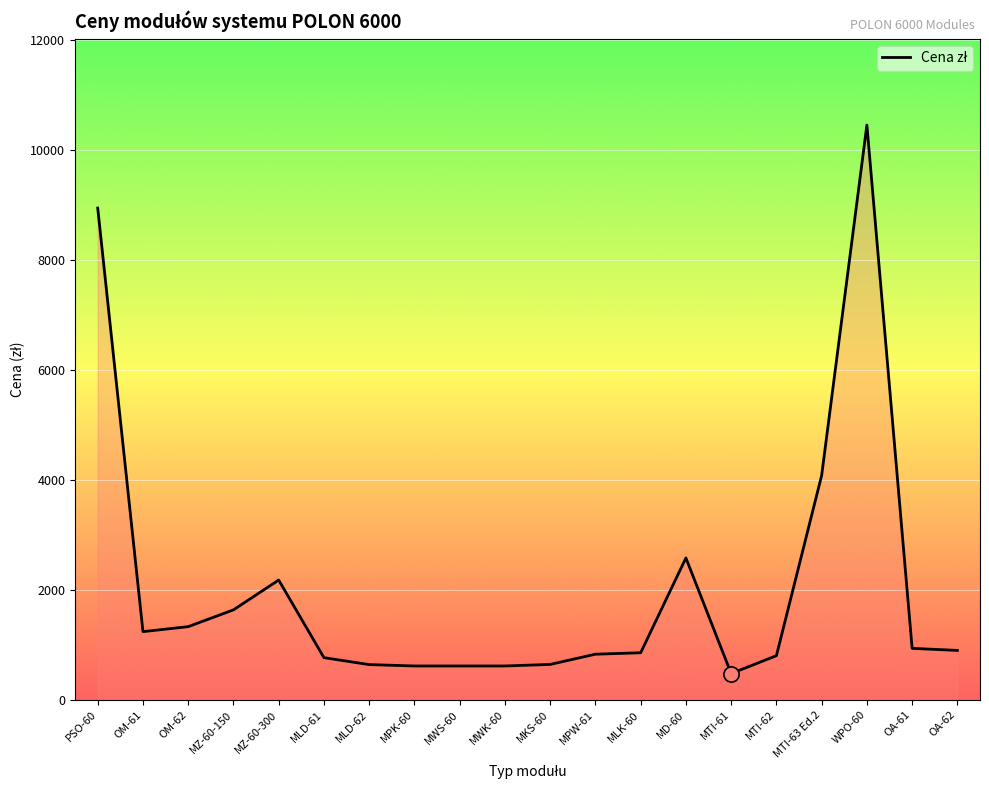

Between MTI-62 and OM-62, which is larger?

OM-62